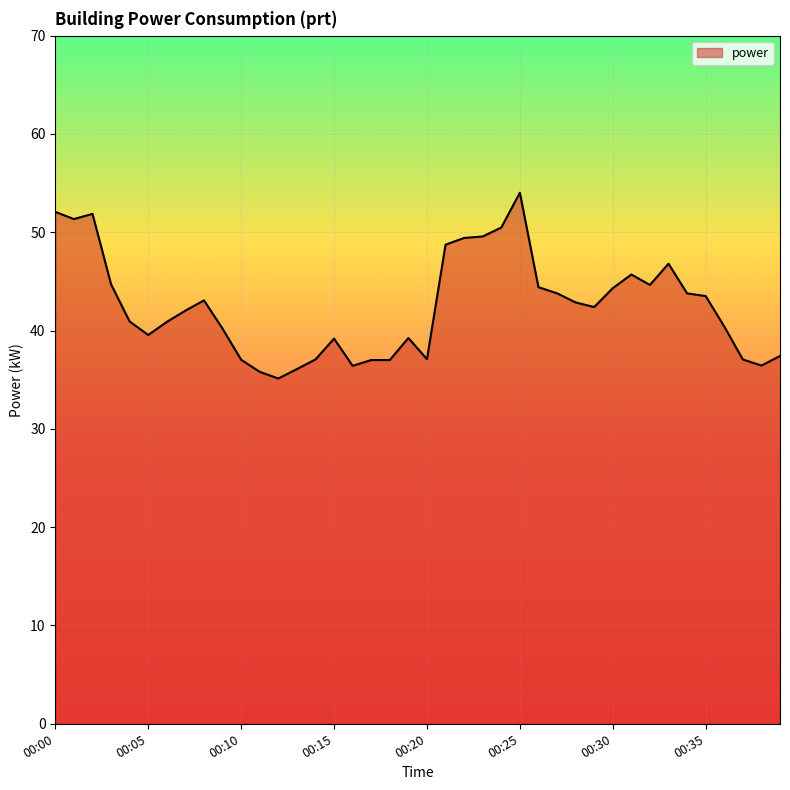

What is the minimum value shown in the chart?

35.1